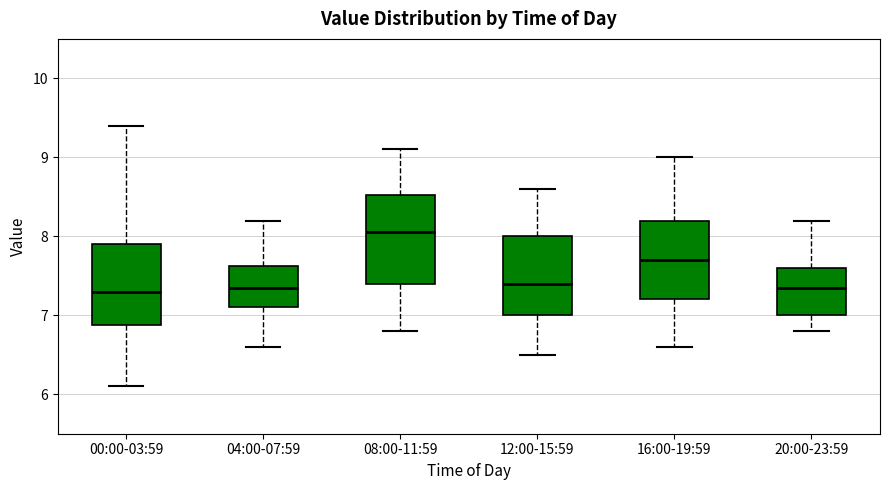

Reading left to right, transcribe this box plot: for each box, give where its median line is, the range the box spans, and where its two whiskers end, as read against the y-axis. The values are not printed on the chart, so give them approximately, as read against the axis.

00:00-03:59: median 7.3, box 6.9 to 7.9, whiskers 6.1 to 9.4
04:00-07:59: median 7.4, box 7.1 to 7.6, whiskers 6.6 to 8.2
08:00-11:59: median 8.1, box 7.4 to 8.5, whiskers 6.8 to 9.1
12:00-15:59: median 7.4, box 7.0 to 8.0, whiskers 6.5 to 8.6
16:00-19:59: median 7.7, box 7.2 to 8.2, whiskers 6.6 to 9.0
20:00-23:59: median 7.4, box 7.0 to 7.6, whiskers 6.8 to 8.2